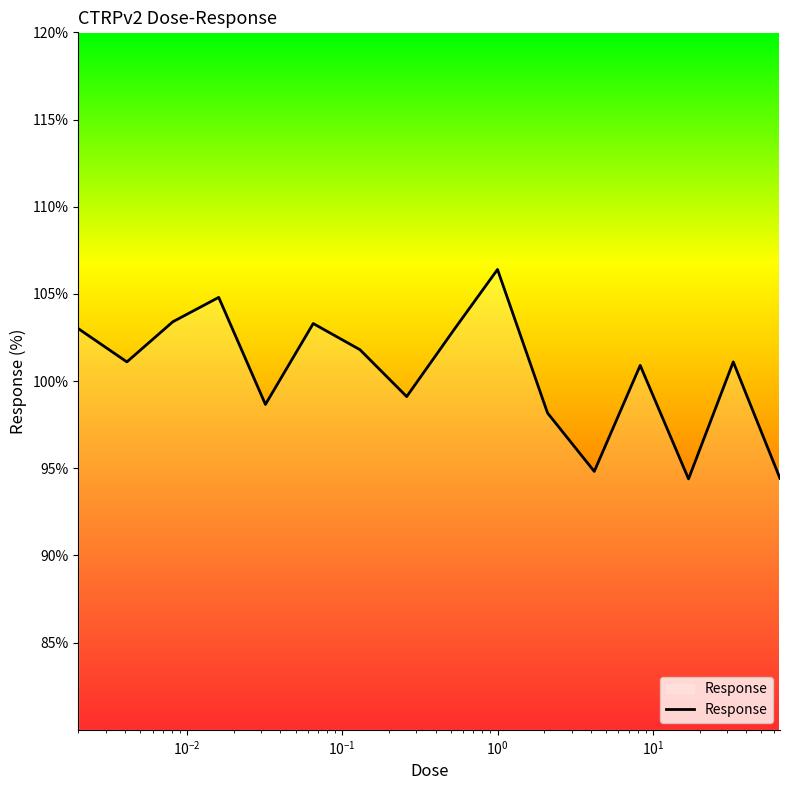

What is the smallest value displayed?

94.4